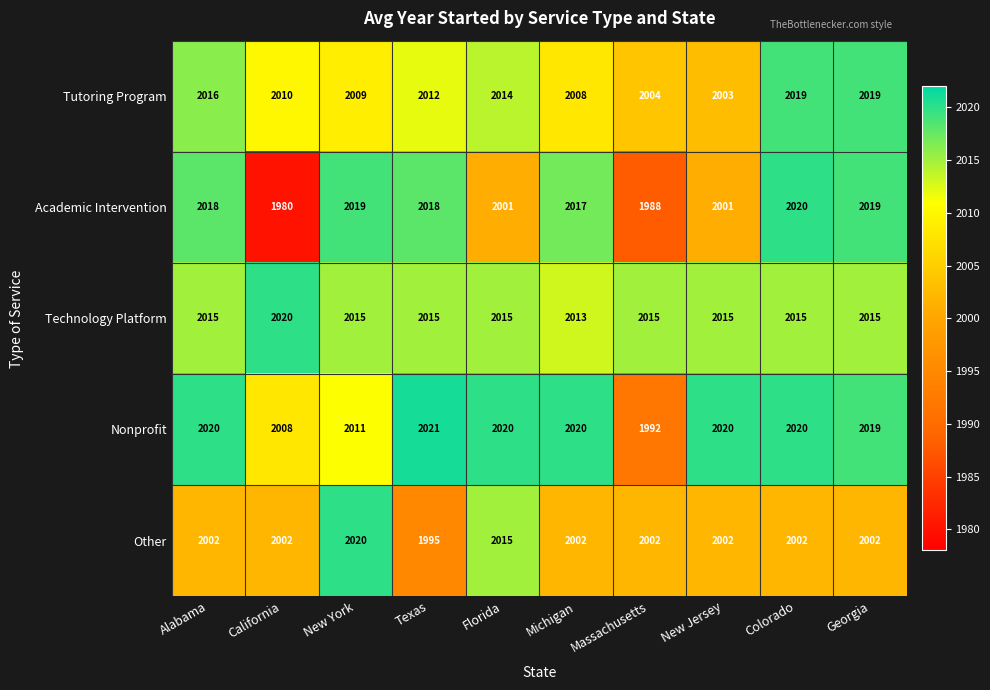

What is the maximum value shown in the chart?

2021